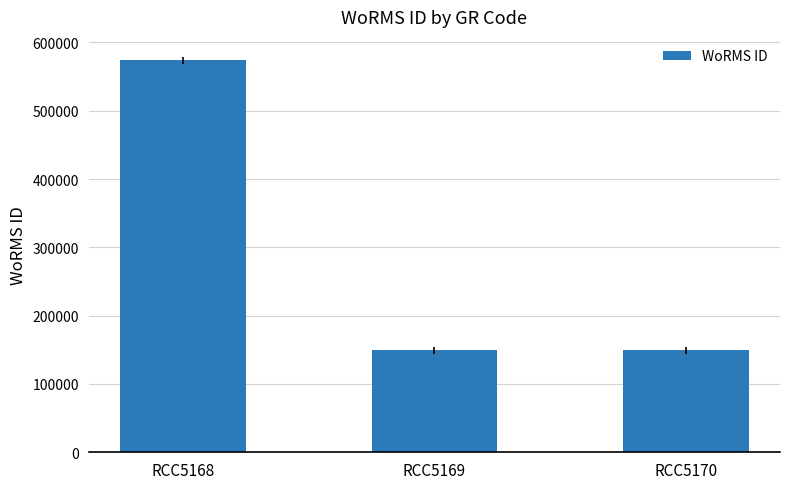

Reading left to right, list all the values displayed in this chart.

574064	149142	149142